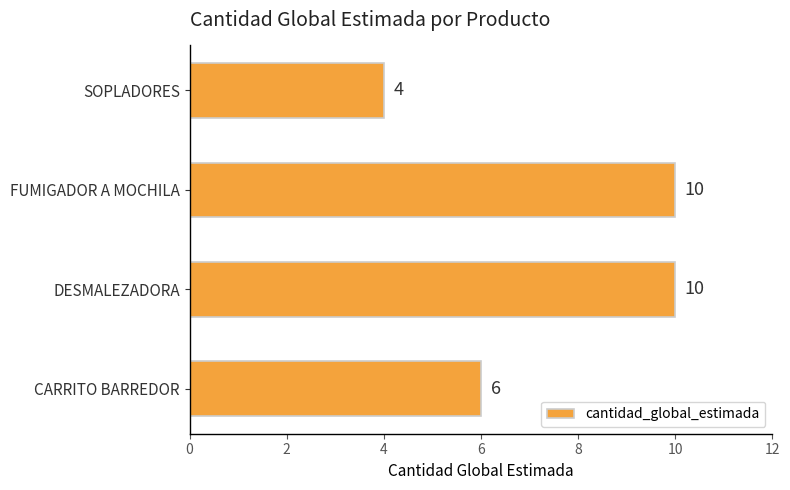

The chart shows a value of 6 at DESMALEZADORA. True or false?

False